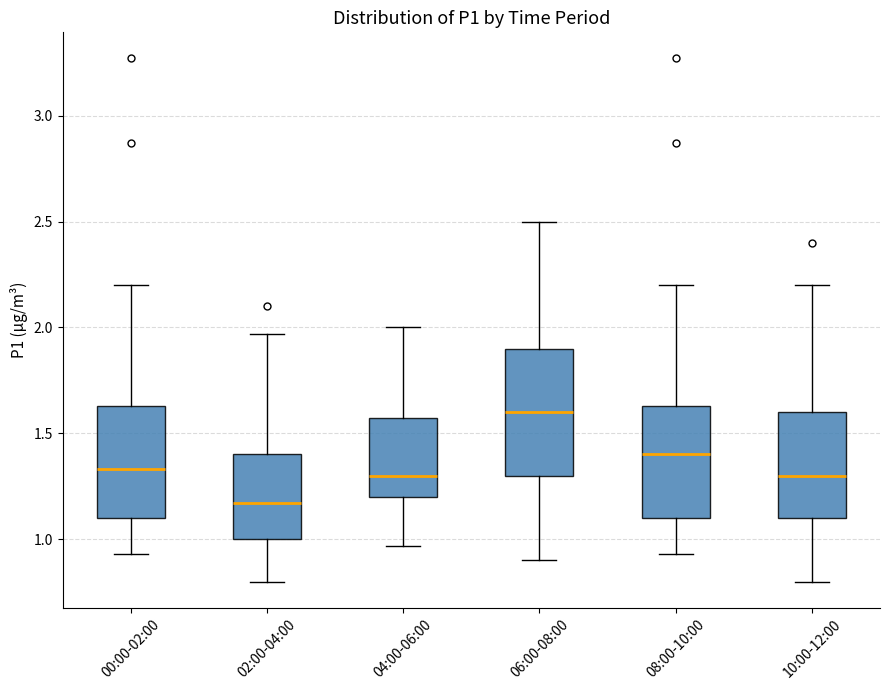

Which box's median line is the lowest?

02:00-04:00